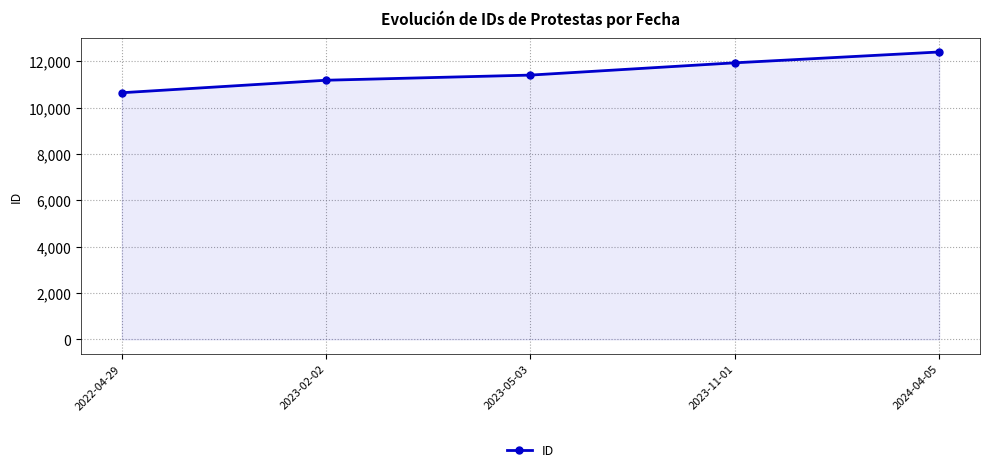

Reading left to right, transcribe all the data shown in this chart.

10650	11190	11412	11942	12410